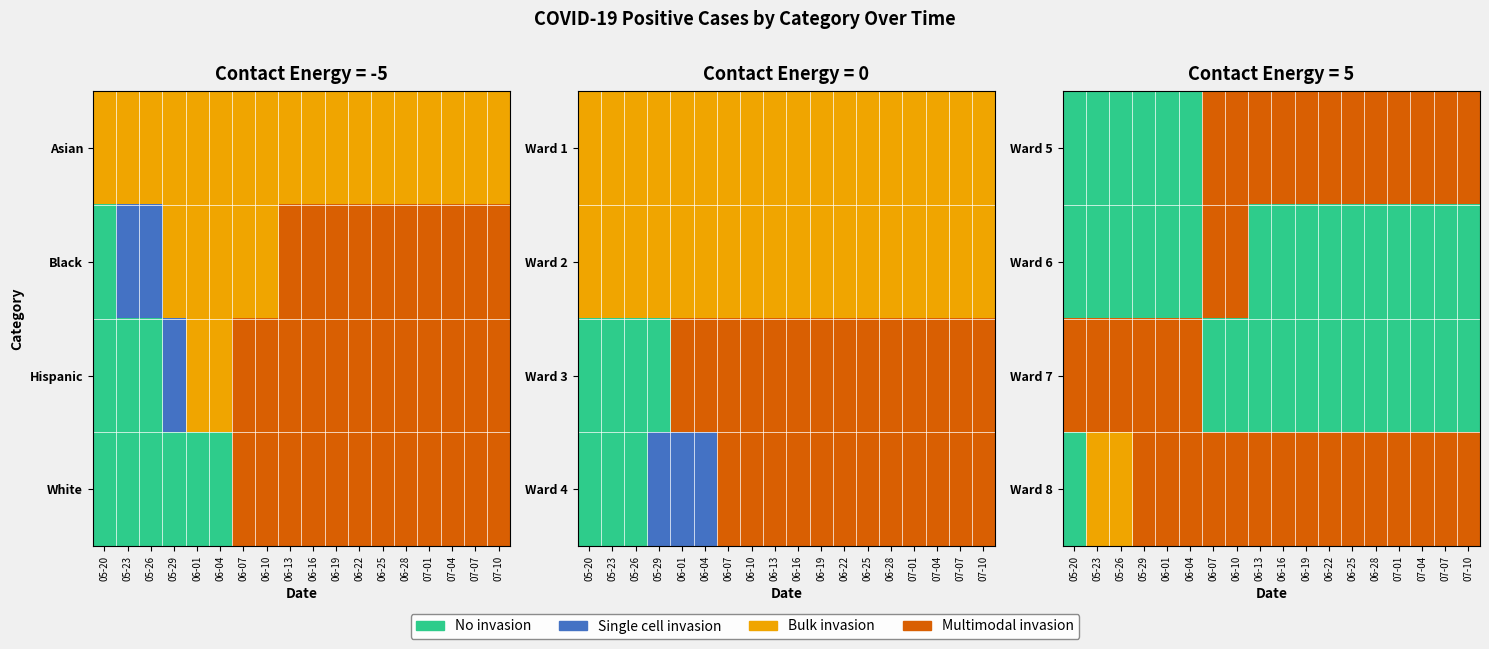

What is the total value across all series at 06-01?

6